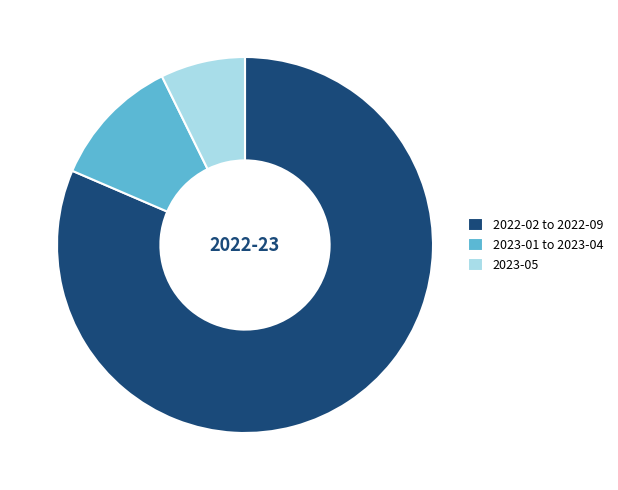

True or false: 2023-05 accounts for 7% of the total.

True